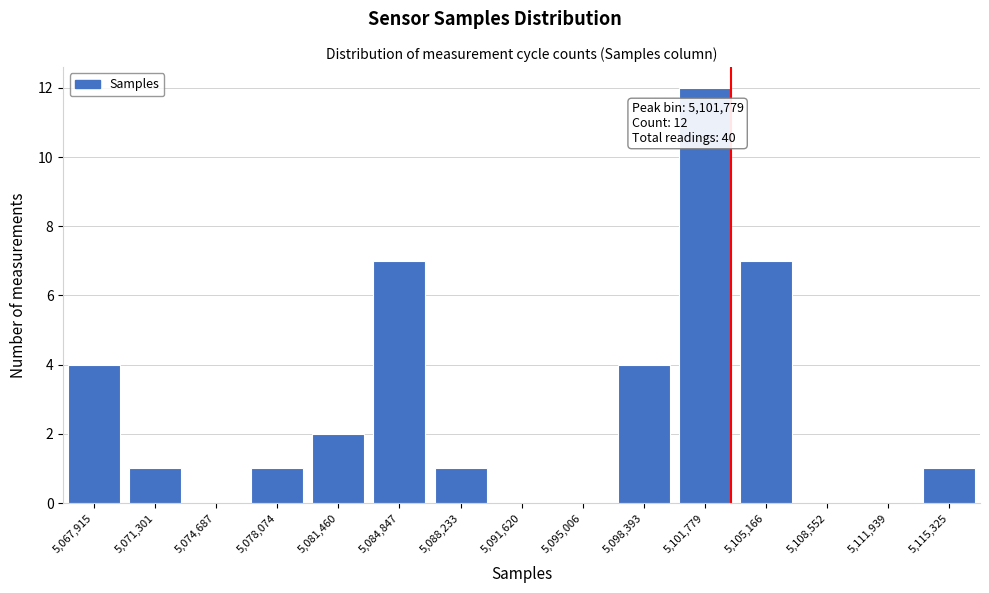

Reading right to left, extract all data points from this chart.

5,115,325=1	5,111,939=0	5,108,552=0	5,105,166=7	5,101,779=12	5,098,393=4	5,095,006=0	5,091,620=0	5,088,233=1	5,084,847=7	5,081,460=2	5,078,074=1	5,074,687=0	5,071,301=1	5,067,915=4